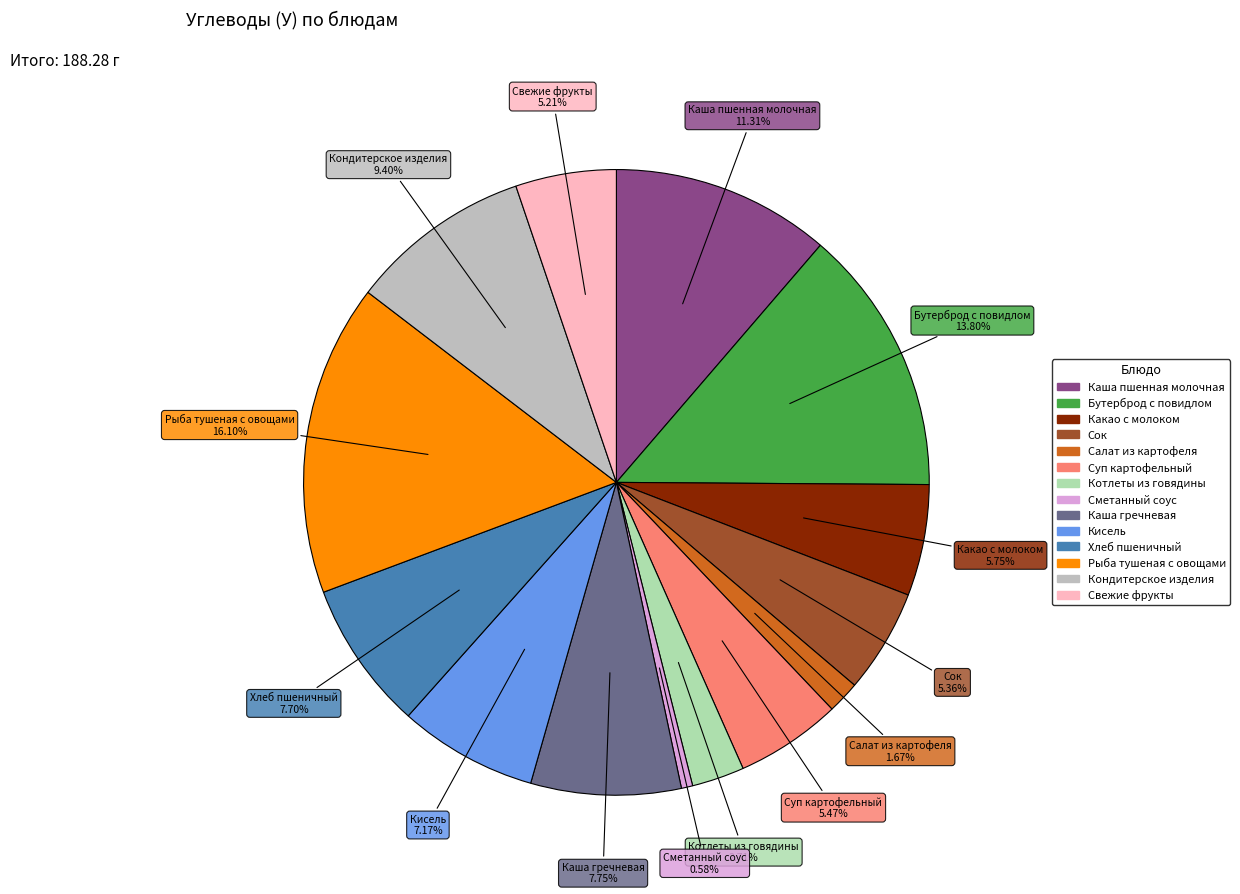

To the nearest percent, what percentage of the pie is Рыба тушеная с овощами?

16%